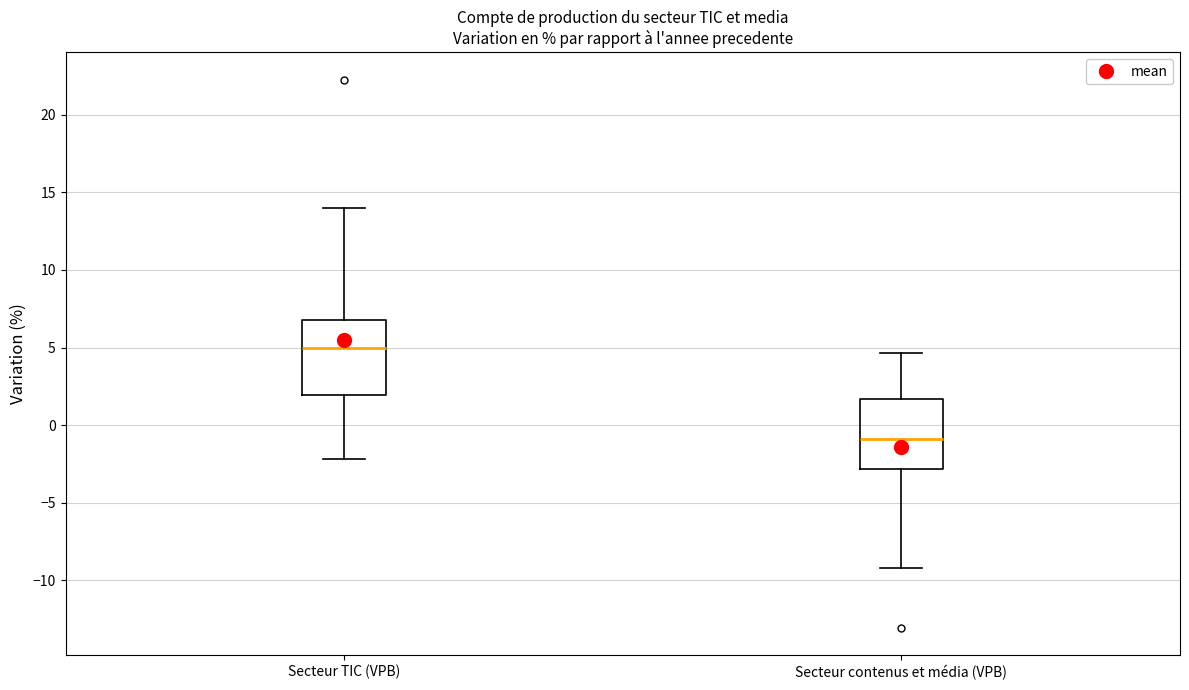

Which box has the highest median line?

Secteur TIC (VPB)